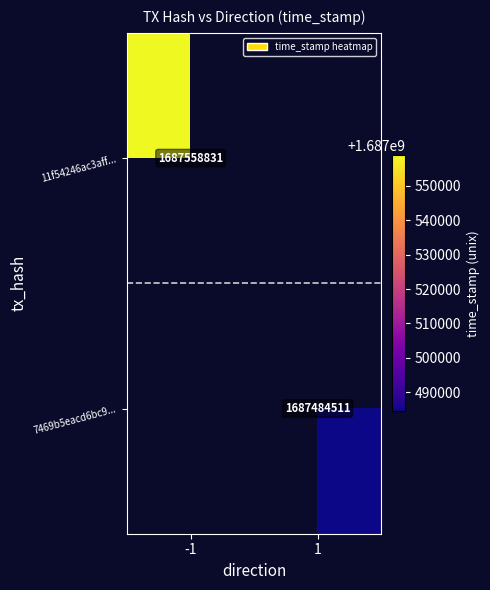

The value of 7469b5eacd6bc9... at 1 is 1687484511. True or false?

True